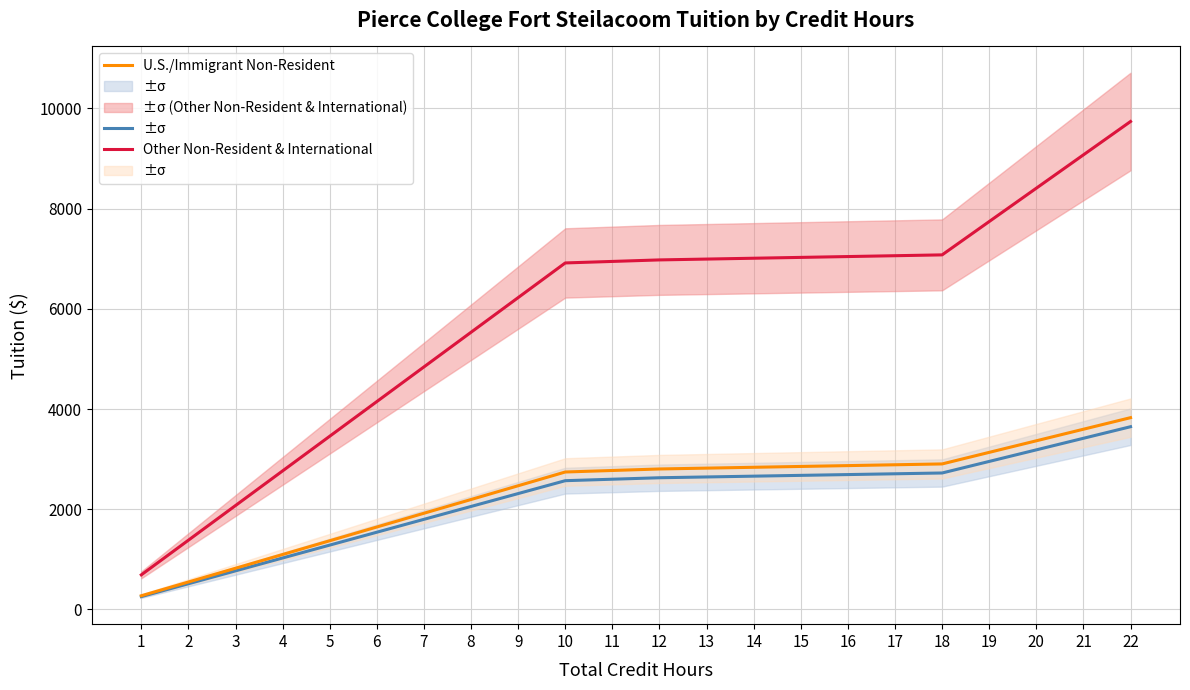

Which series has the widest spread of values?

Other Non-Resident & International